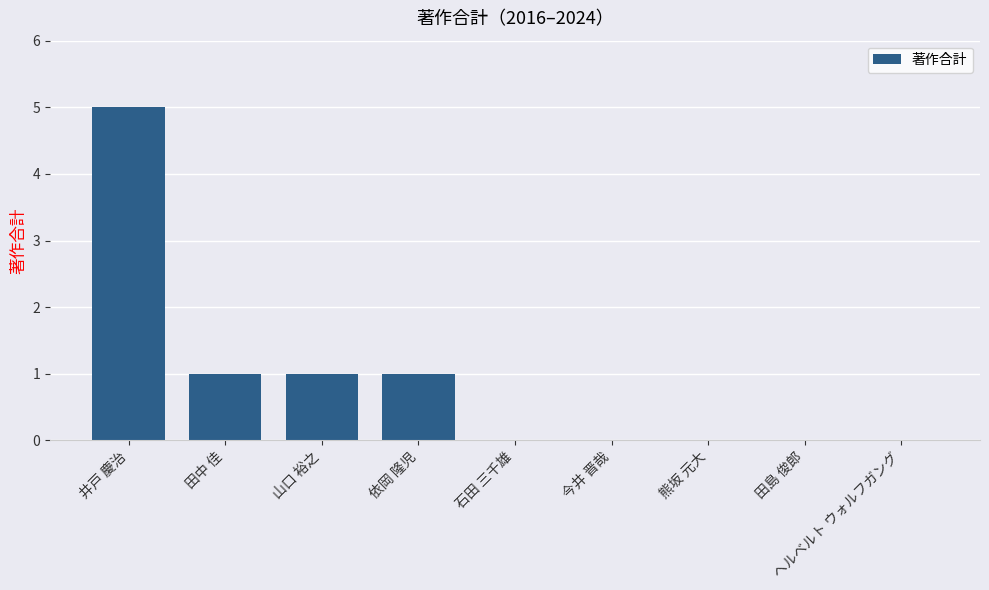

Which label corresponds to the largest value in the chart?

井戸 慶治